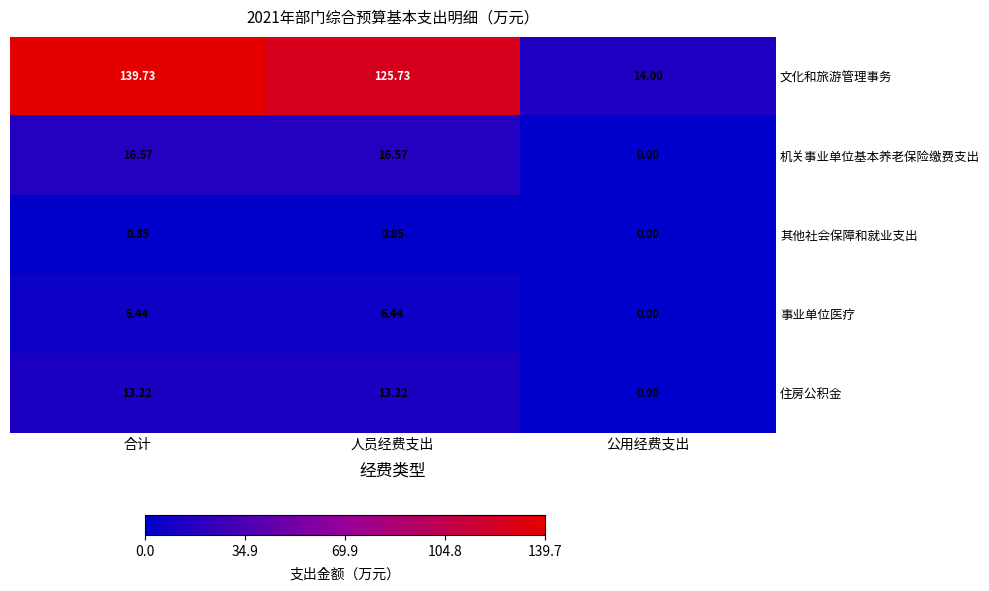

Between 人员经费支出 and 公用经费支出, which series saw the biggest shift?

文化和旅游管理事务